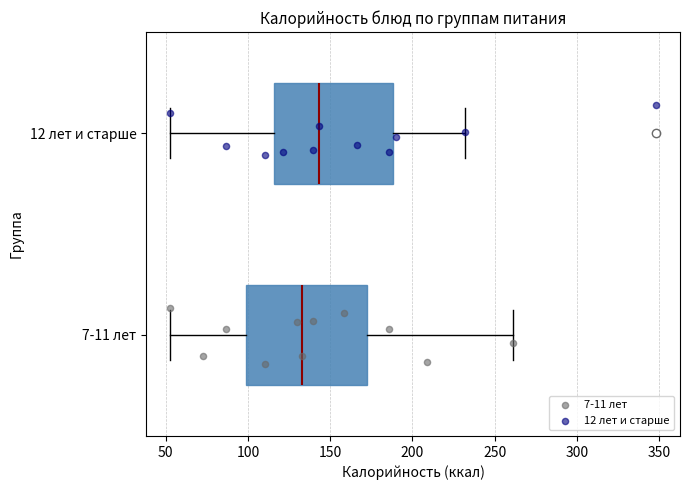

Reading bottom to top, read every box against the x-axis: the position of its median line, the range the box covers, and the ends of its whiskers. The values are not printed on the chart, so give them approximately, as read against the axis.

7-11 лет: median 135, box 100 to 170, whiskers 55 to 260
12 лет и старше: median 145, box 115 to 190, whiskers 55 to 230